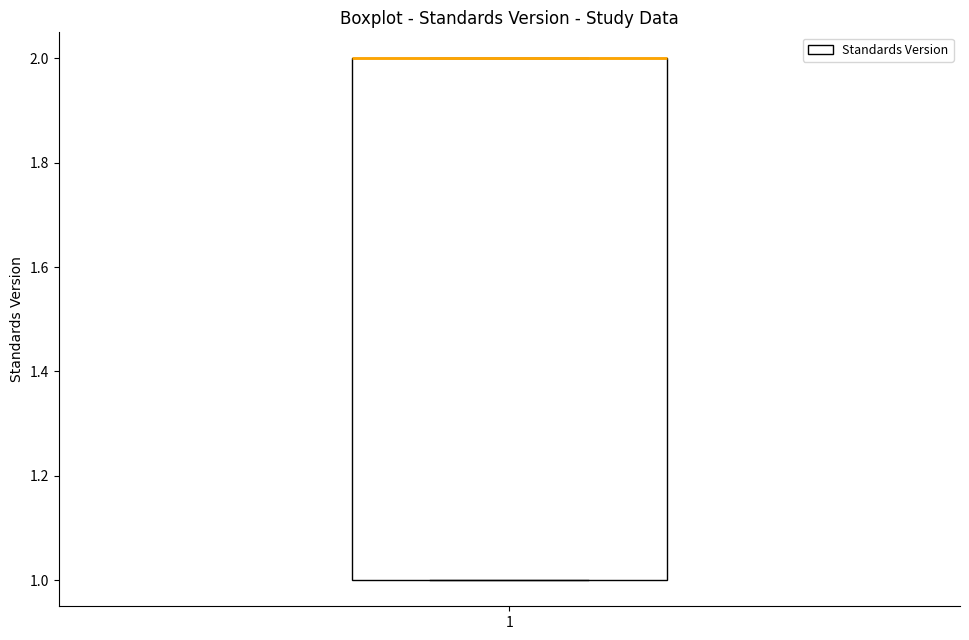

Where is the lower edge of the box at x = 1 on the y-axis? The values are not printed on the chart, so give them approximately, as read against the axis.

1